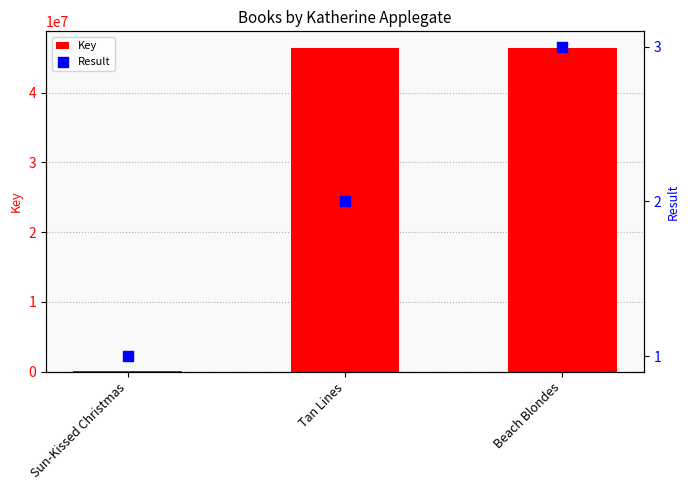

Is the value of Result at Tan Lines greater than the value of Key at Beach Blondes?

No